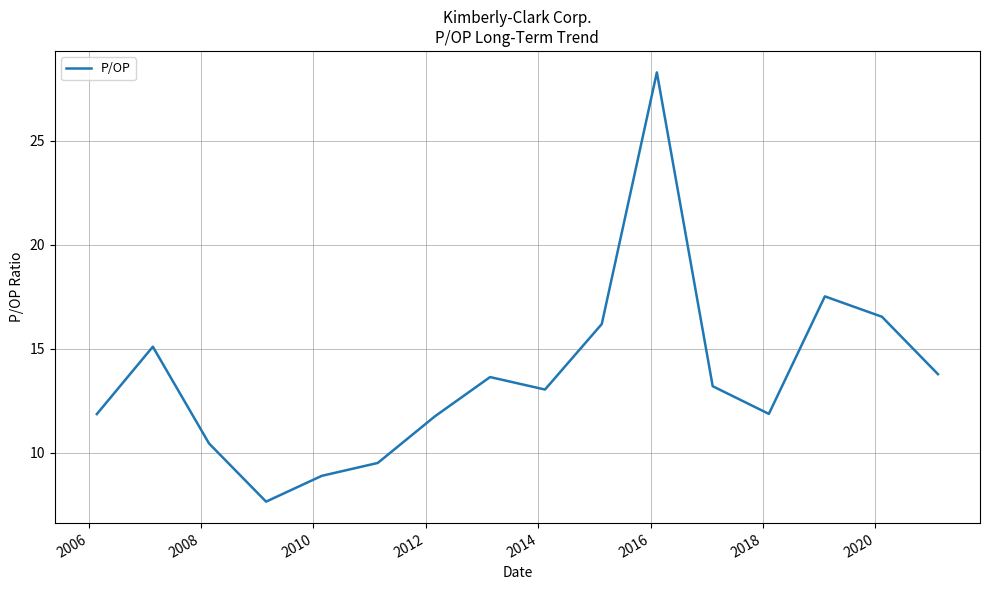

True or false: the data has more than 1 interior local peaks.

True